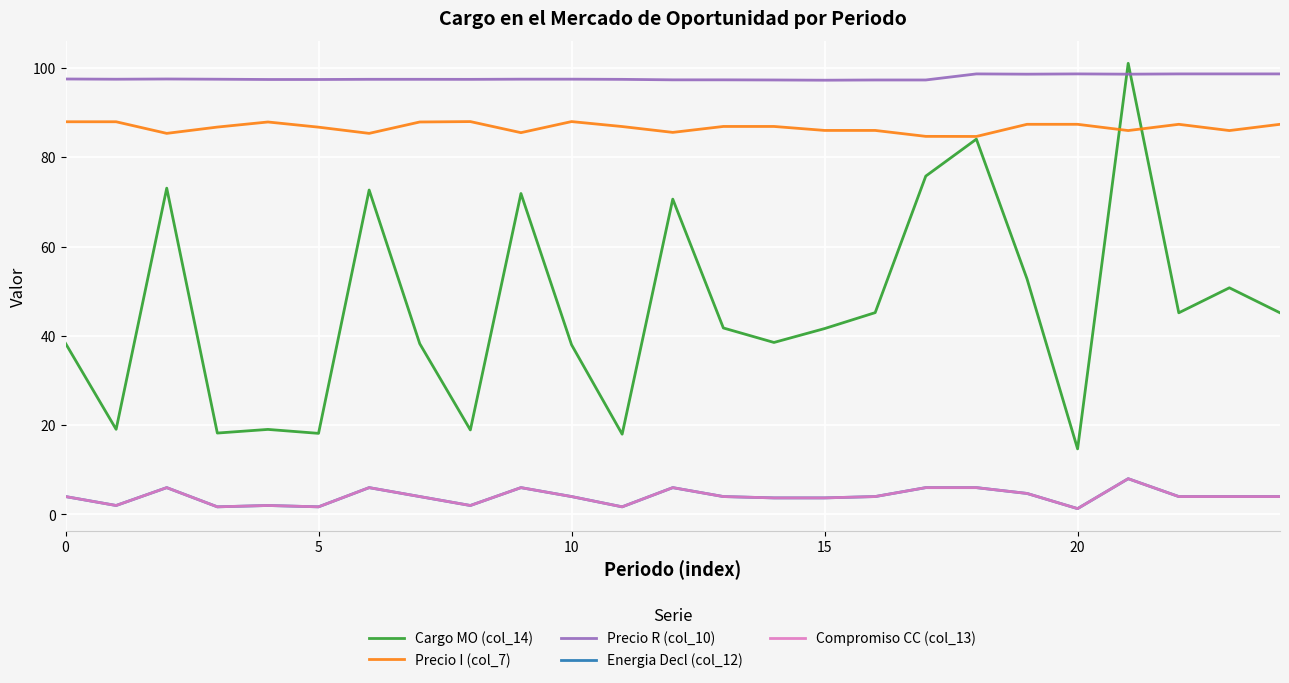

How many lines are shown in the chart?

5